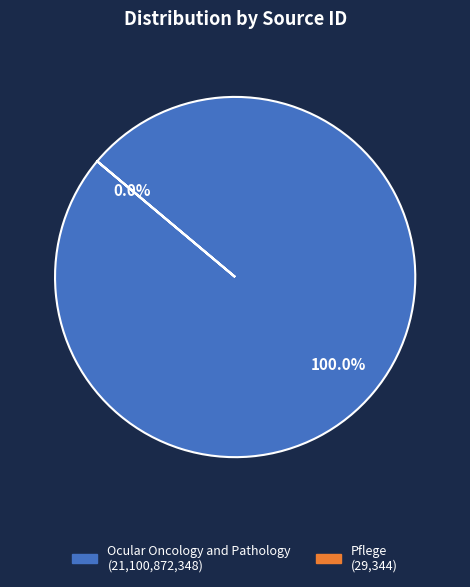

To the nearest percent, what portion does Ocular Oncology and Pathology represent?

100%